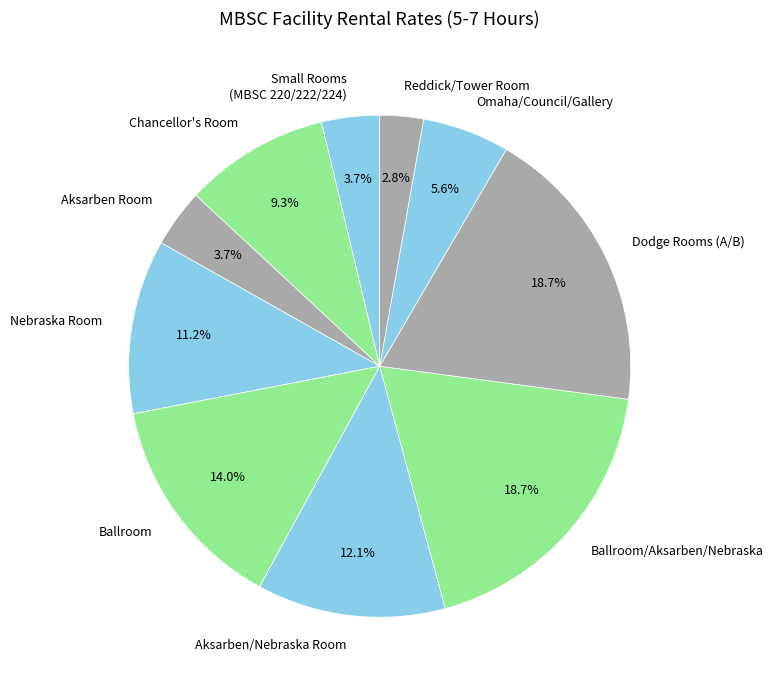

What is the ratio of the value at Small Rooms (MBSC 220/222/224) to the value at Ballroom?

0.3